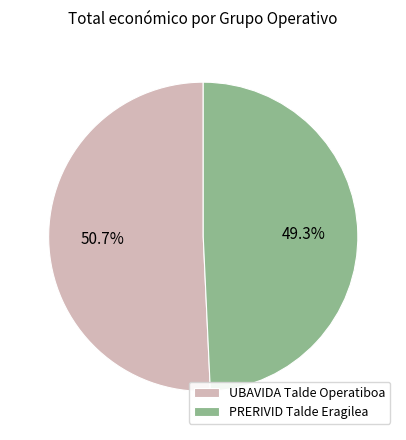

What is the largest slice in the pie chart?

UBAVIDA Talde Operatiboa